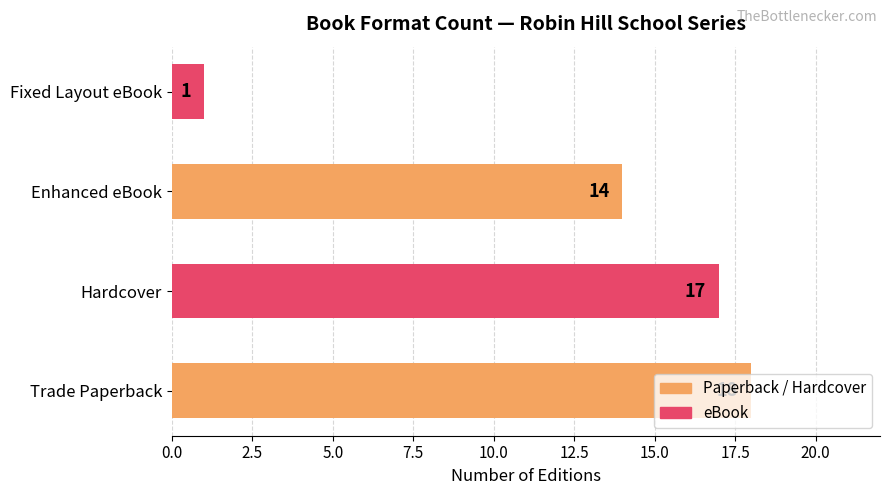

True or false: the data shows 1 at Fixed Layout eBook.

True